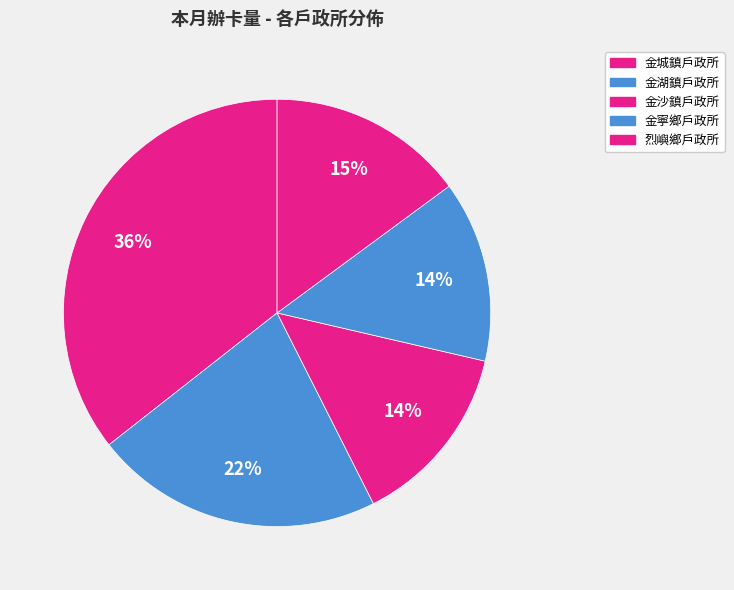

Does any single category account for the majority?

No